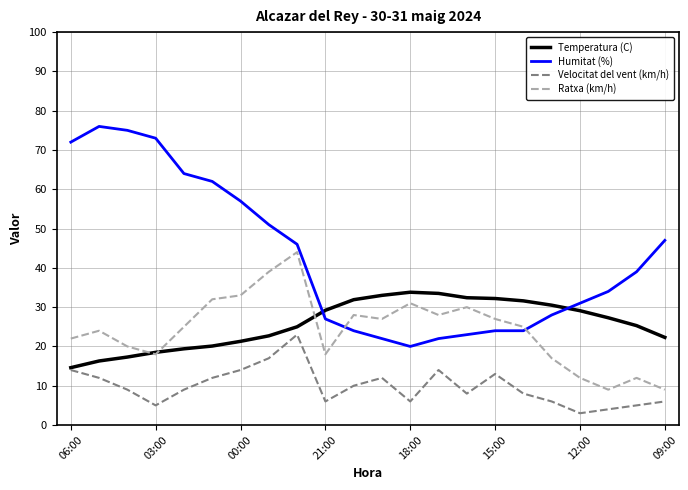

What are all the series names shown in the legend?

Temperatura (C), Humitat (%), Velocitat del vent (km/h), Ratxa (km/h)